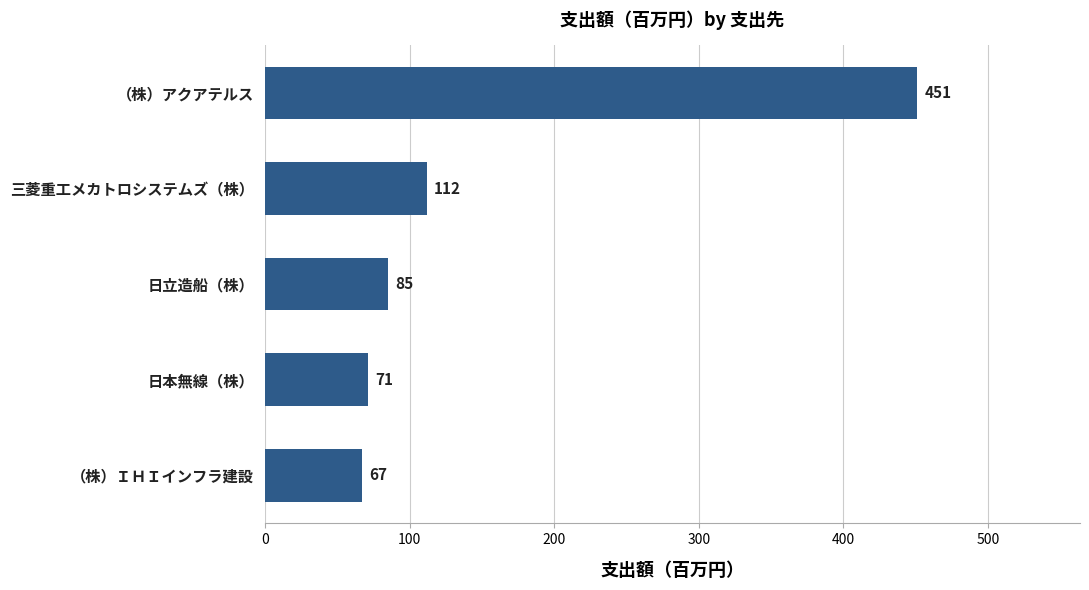

Rank the categories by value from lowest to highest.

（株）ＩＨＩインフラ建設, 日本無線（株）, 日立造船（株）, 三菱重工メカトロシステムズ（株）, （株）アクアテルス